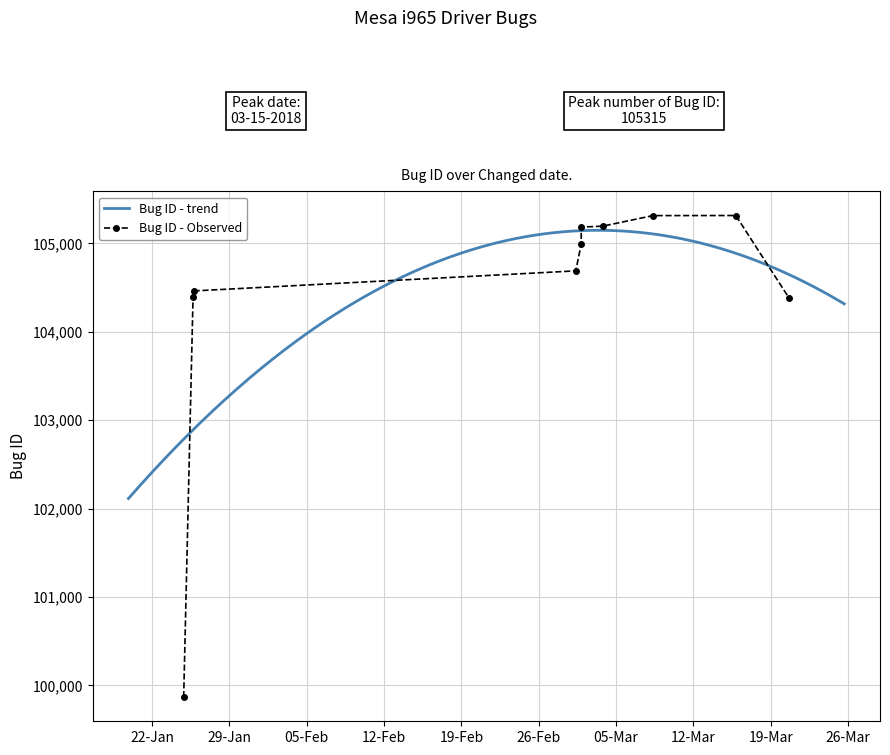

What is the sum of the values at 2018-03-08 07:39:04 and 2018-01-24 20:28:33?

205181